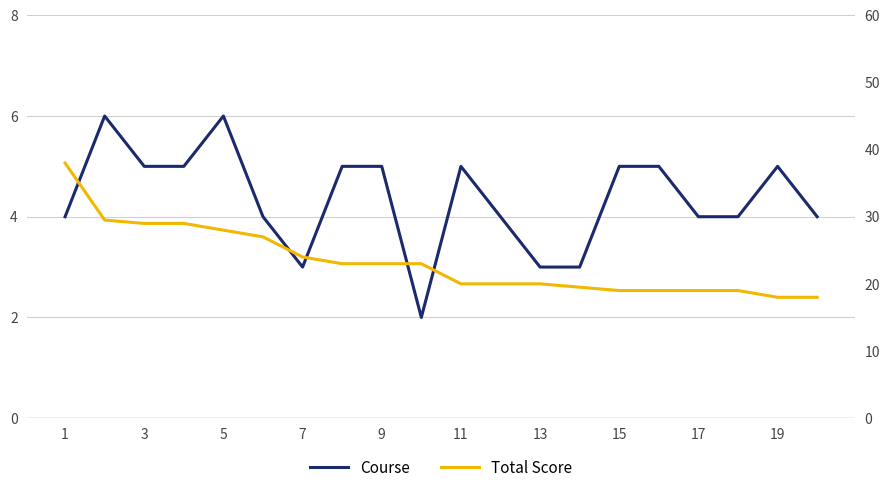

Does the chart have visible grid lines?

Yes